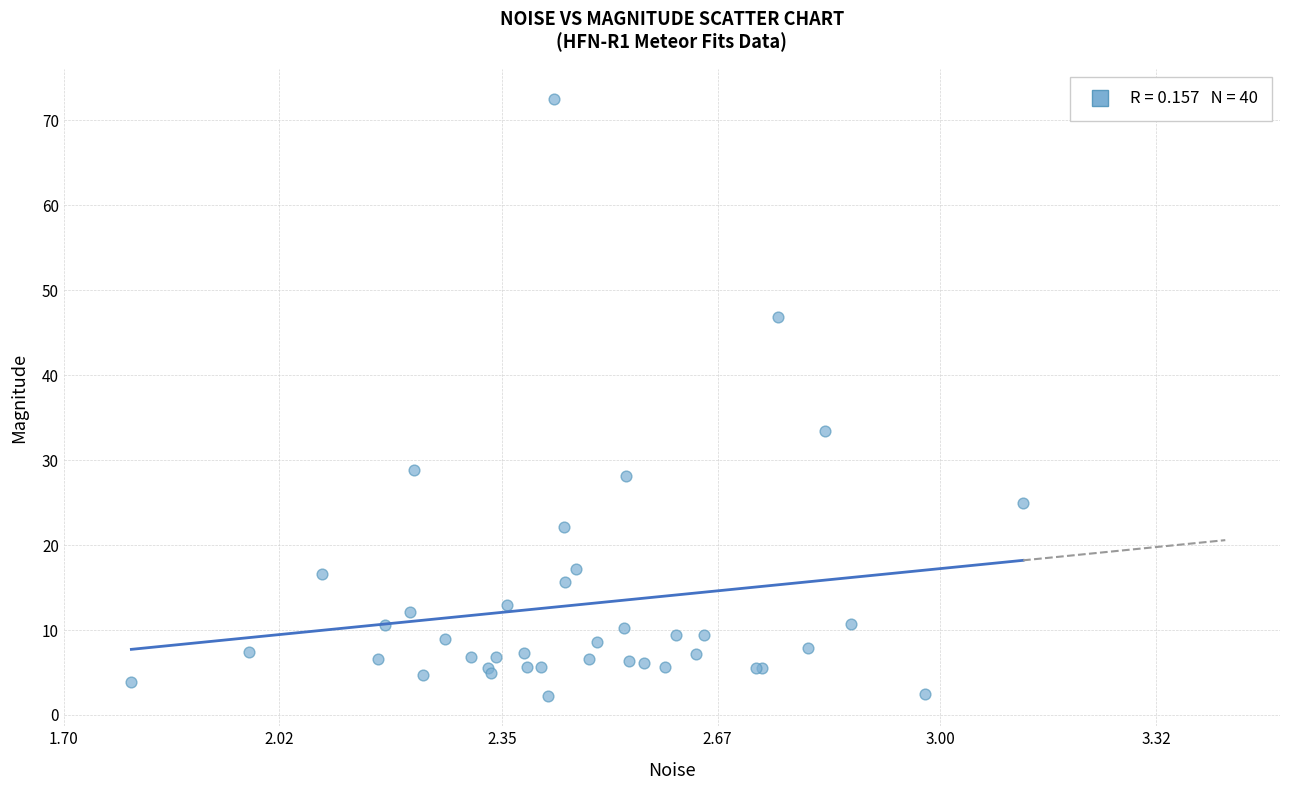

What Y value in the scatter plot is closest to 37?

33.4